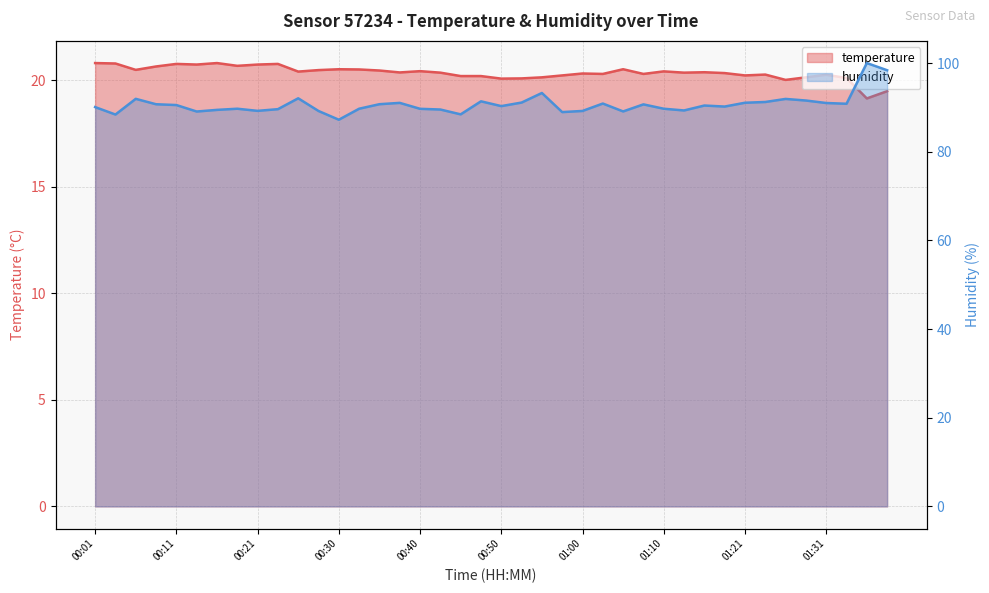

Where is the first local minimum for temperature?

00:06